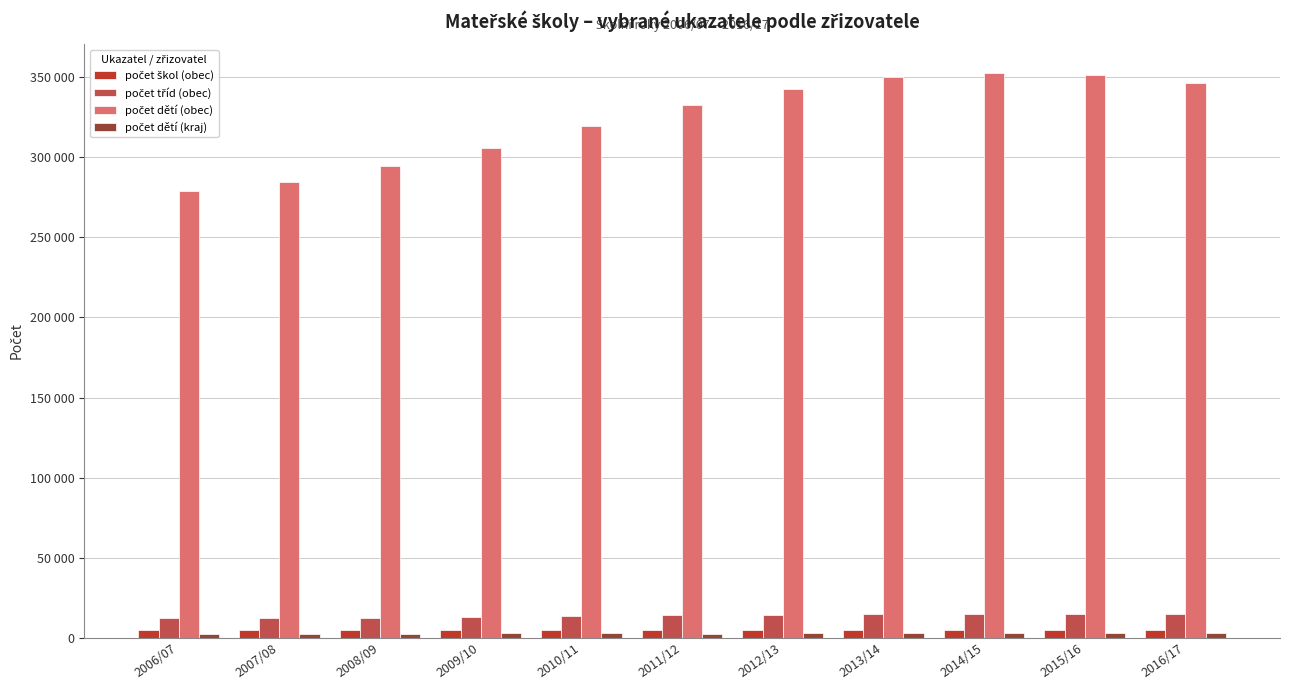

Are the bars grouped side by side (vs. stacked)?

Yes